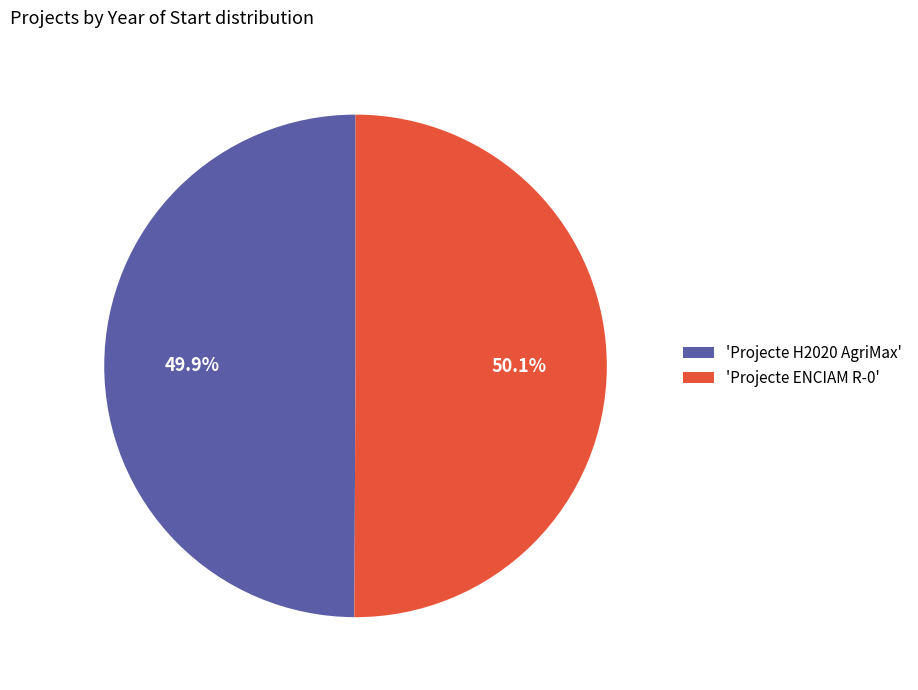

What percentage do 'Projecte H2020 AgriMax' and 'Projecte ENCIAM R-0' together represent?

100.0%